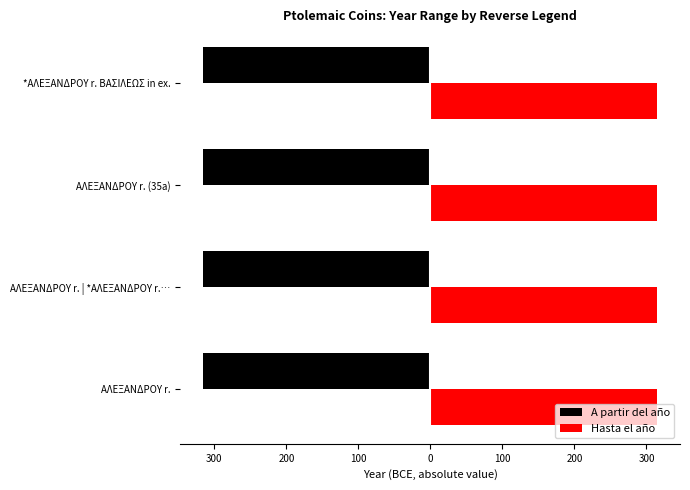

What is the average value of the A partir del año series?

-316